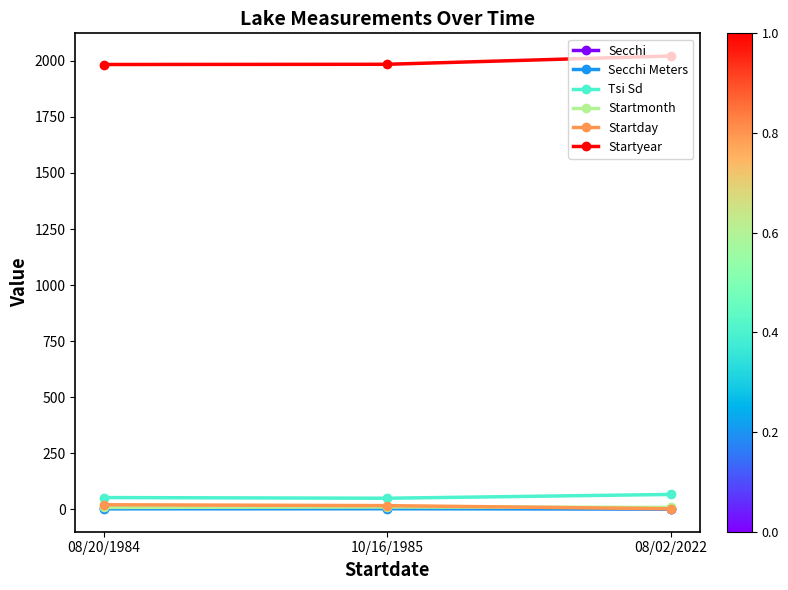

What is the highest value of the Tsi Sd series?

66.0